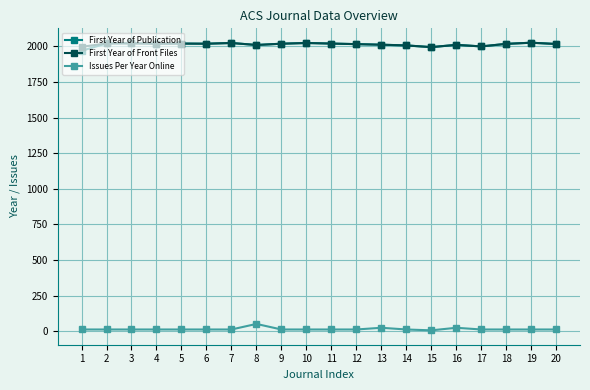

Is the value of First Year of Publication at 18 greater than the value of Issues Per Year Online at 10?

Yes